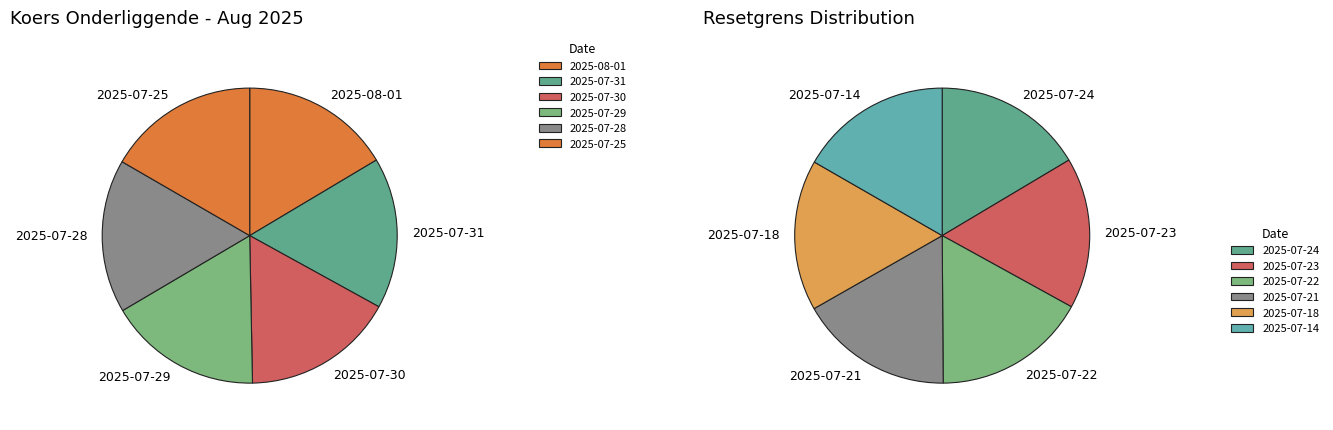

Between 2025-07-24 and 2025-07-29, which is larger?

2025-07-24